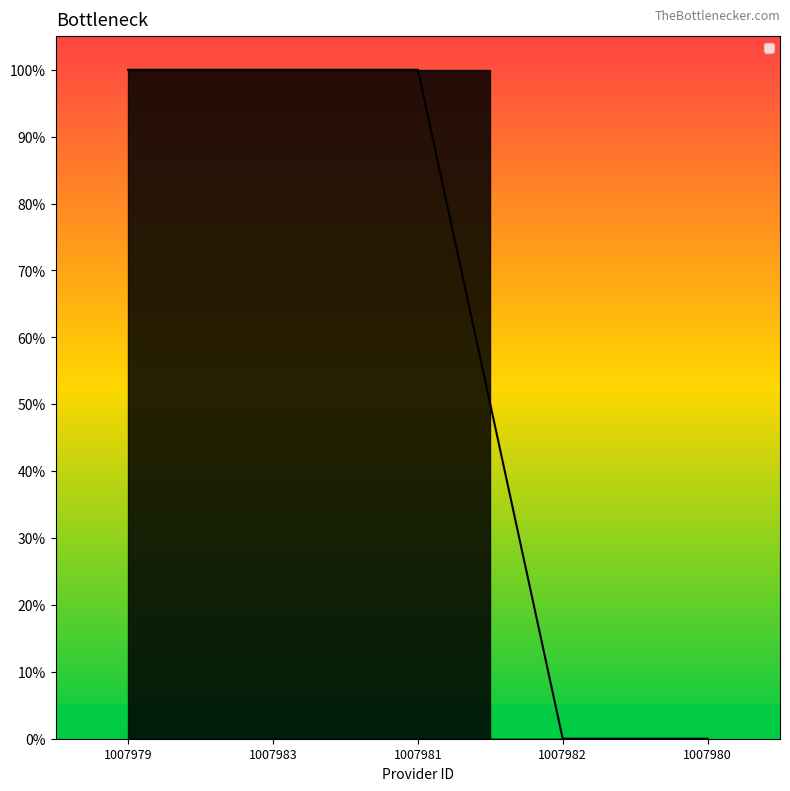

Which label corresponds to the largest value in the chart?

1007979